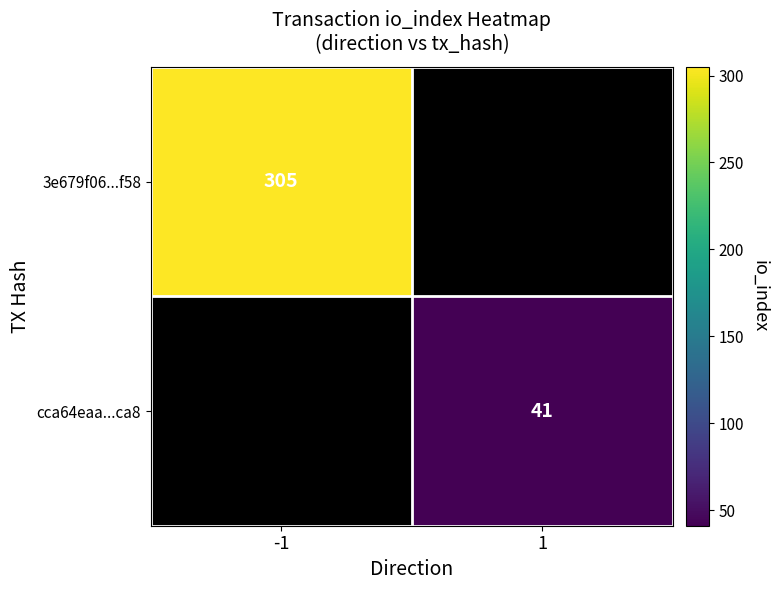

The value of cca64eaa...ca8 at 1 is 57. True or false?

False